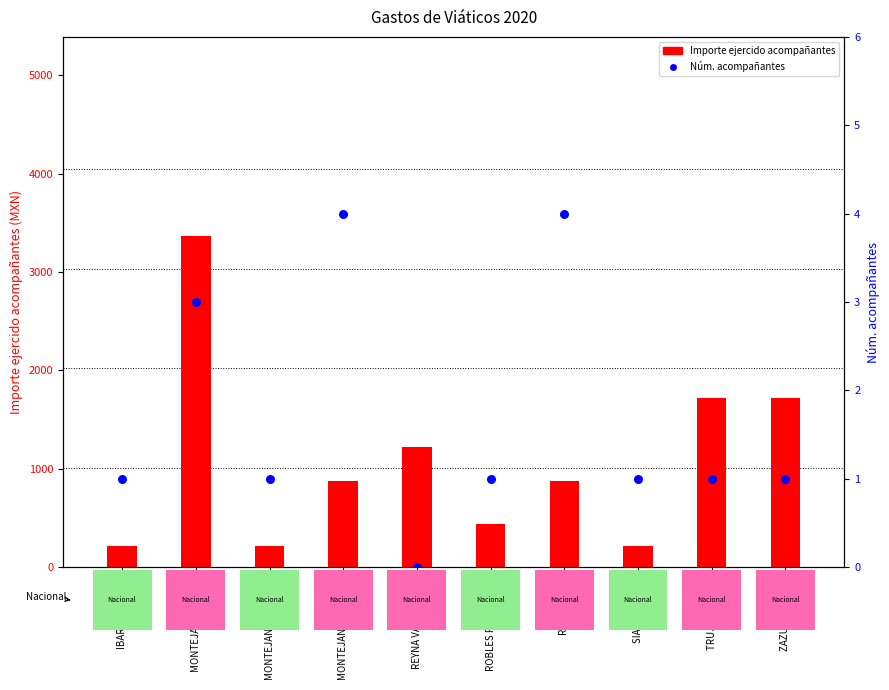

Which series contains the lowest Y value?

Núm. acompañantes